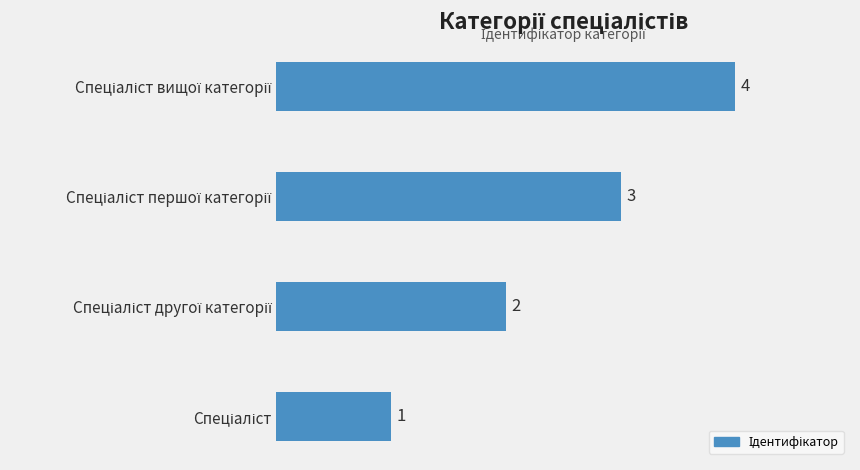

What is the sum of all values?

10